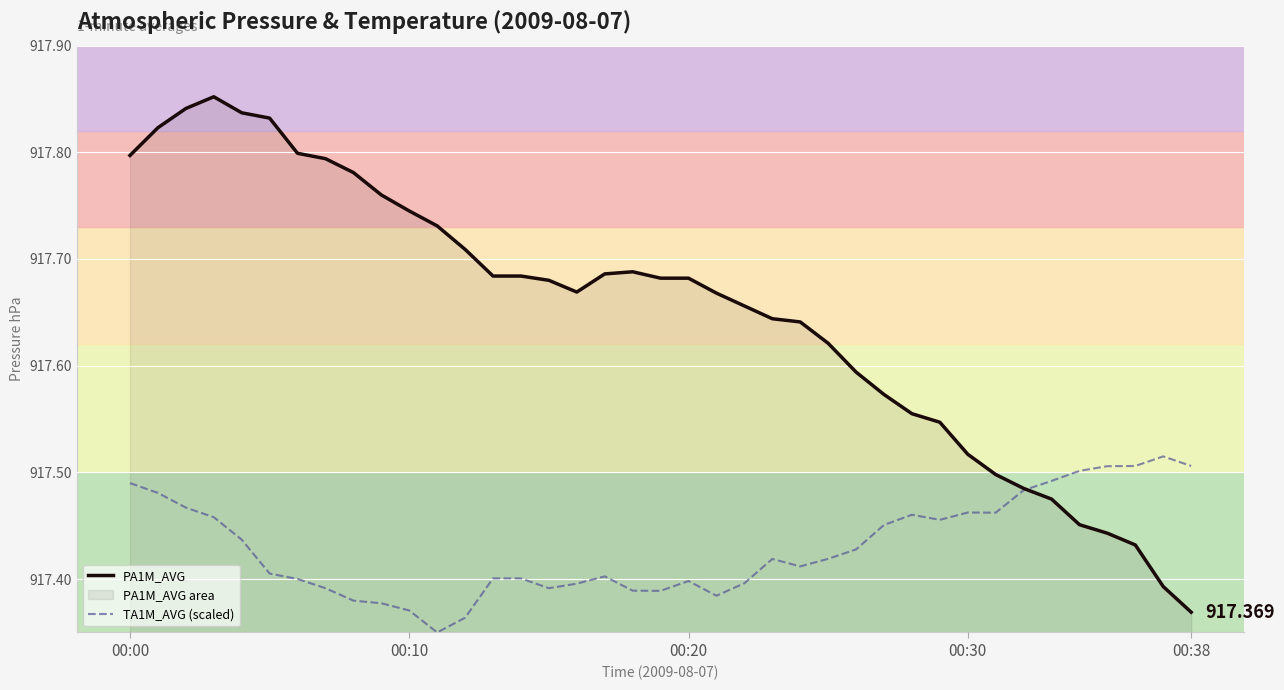

In TA1M_AVG (scaled), how many points are higher than both neighbors (excluding endpoints)?

6